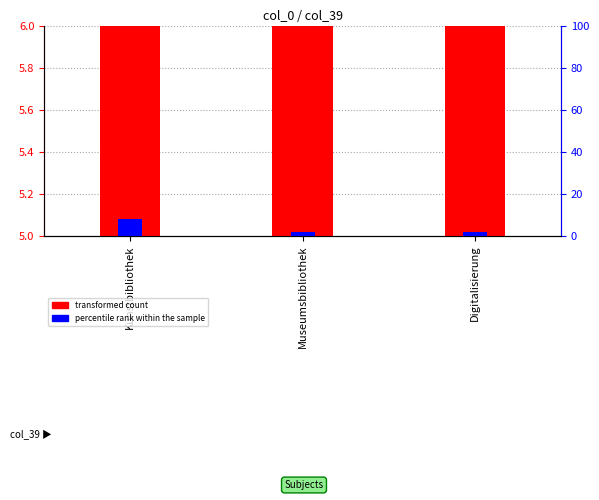

At Kunstbibliothek, list the series in order from largest to smallest.

transformed count, percentile rank within the sample